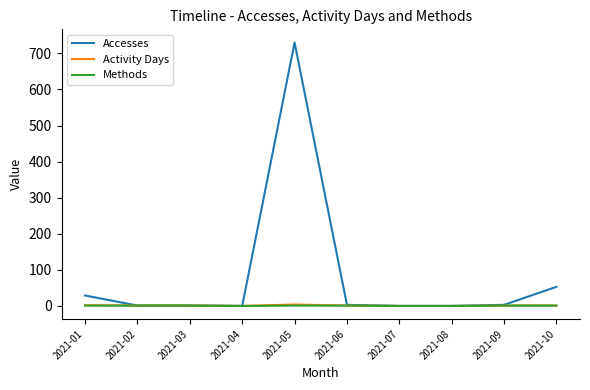

Which series has the largest total across all categories?

Accesses